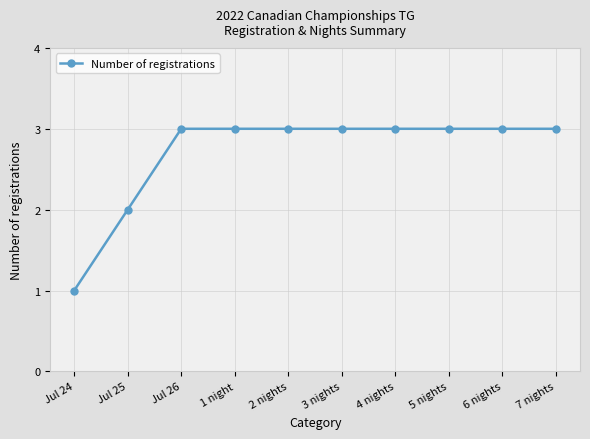

What is the maximum value shown in the chart?

3